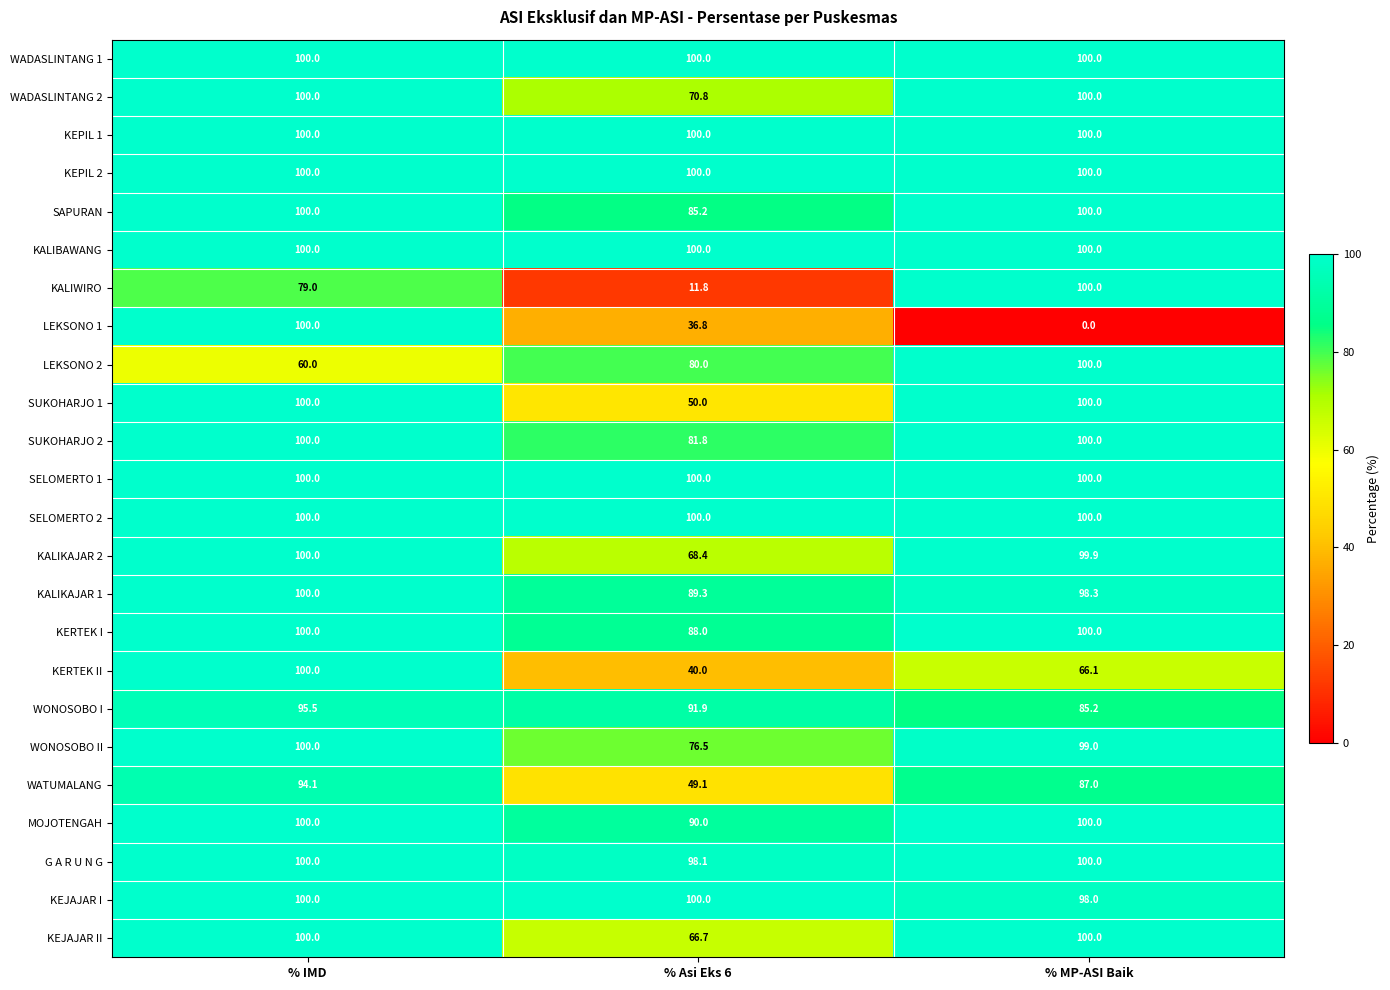

Which category has the highest value in the LEKSONO 2 series?

% MP-ASI Baik